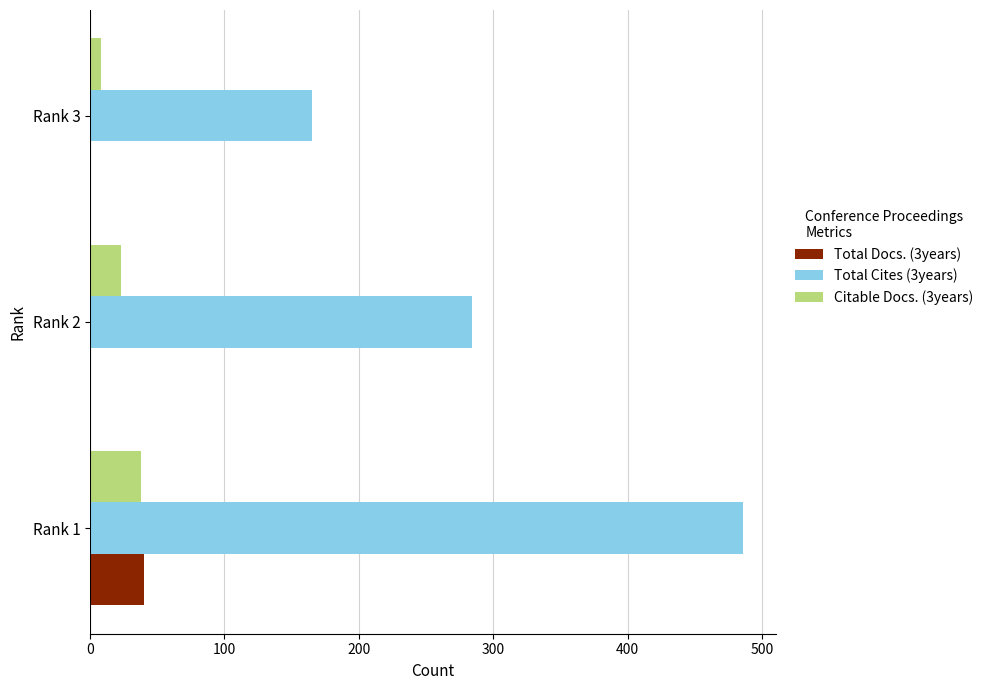

The value of Total Docs. (3years) at Rank 1 is 23. True or false?

False